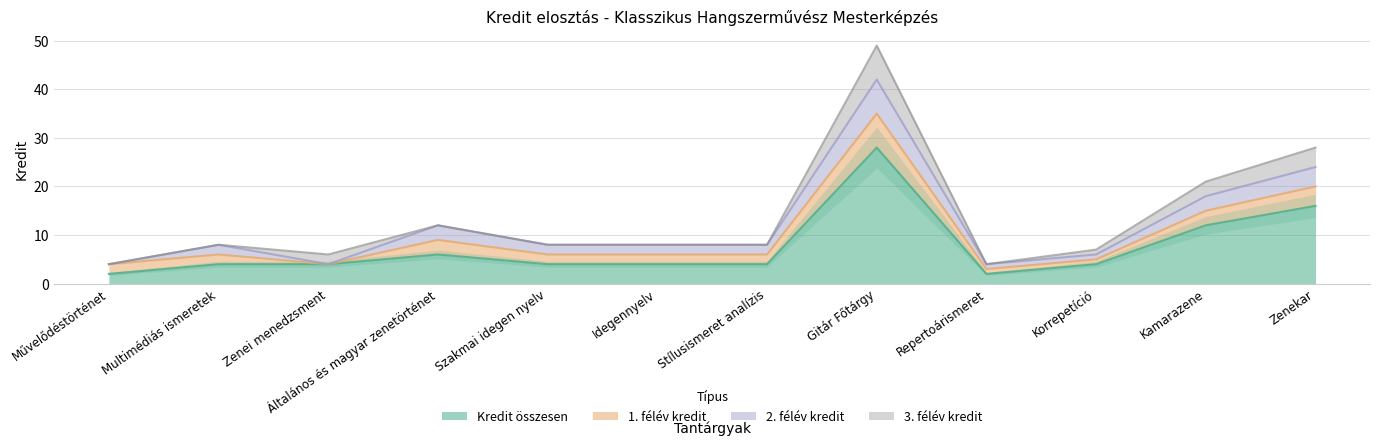

Where is 3. félév kredit nearest to the value 3?

Kamarazene